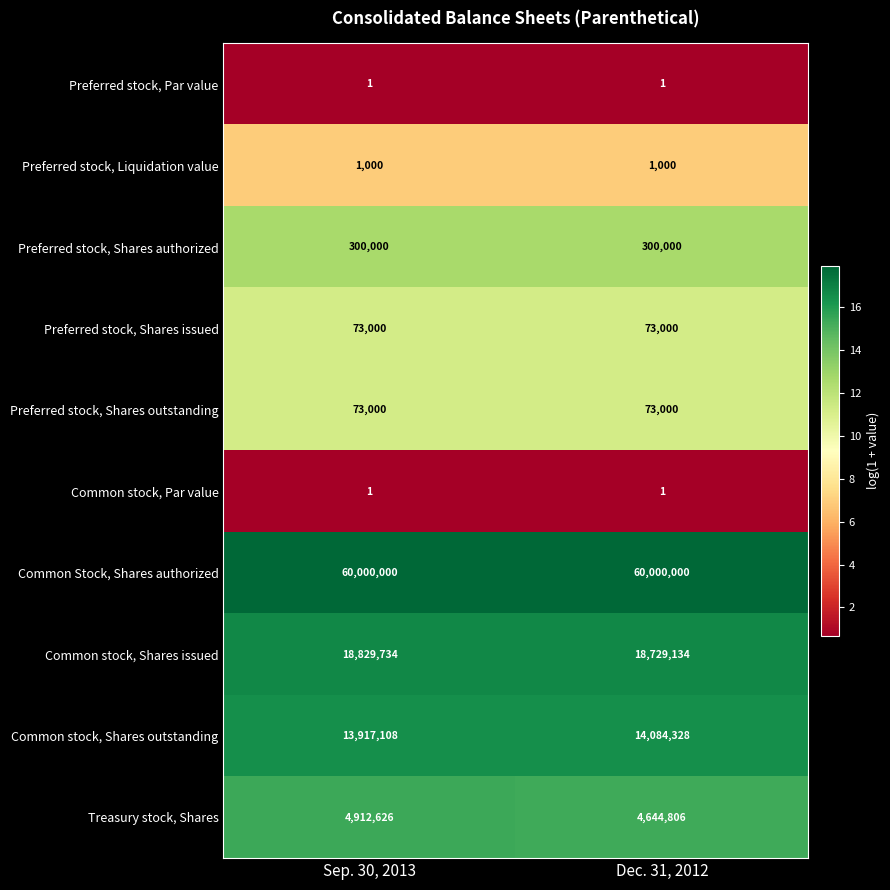

What is the greatest value displayed?

60000000